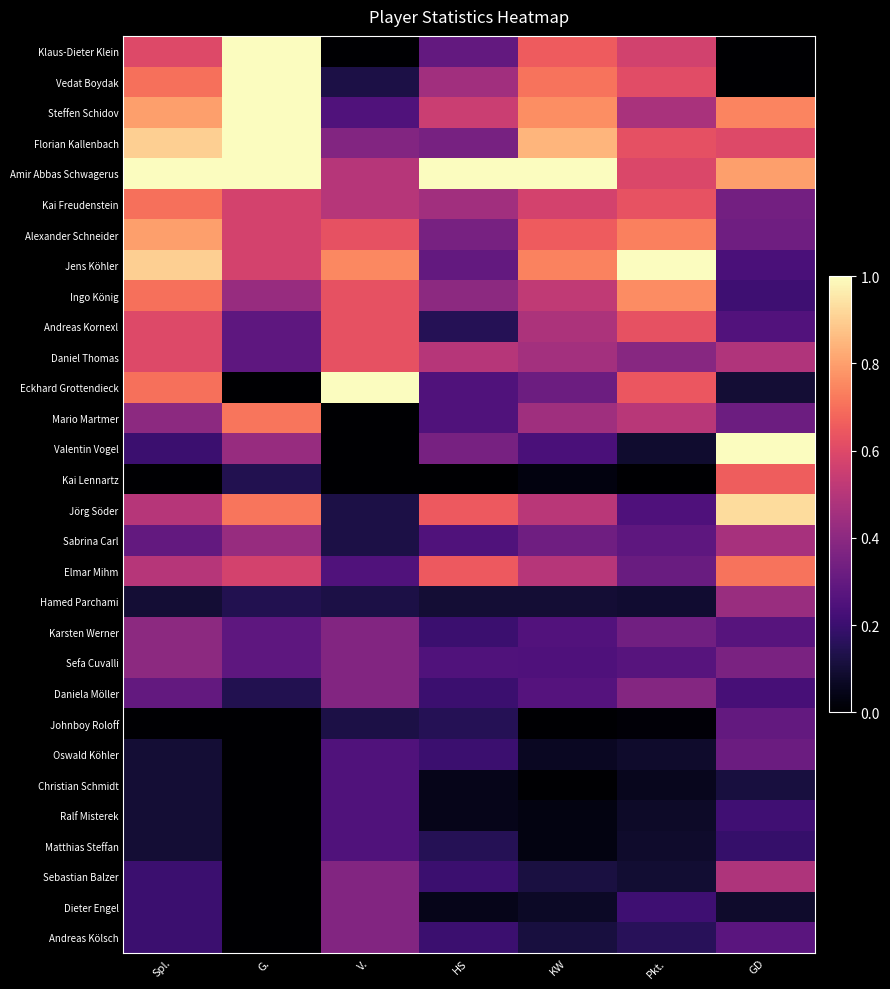

Which category has the lowest value across all series?

V.